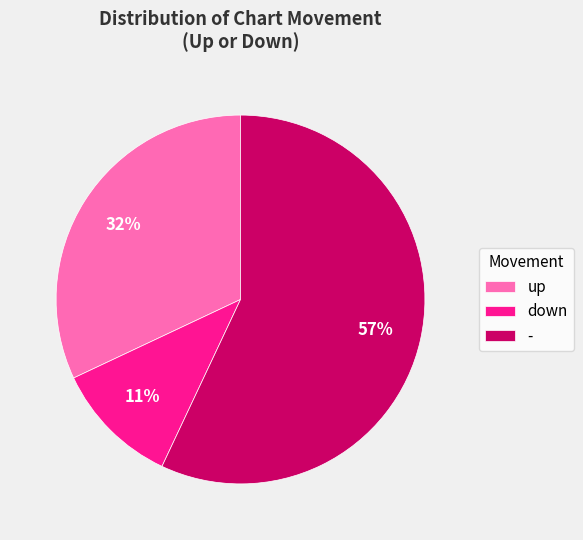

Do up and - together represent more than half of the pie?

Yes